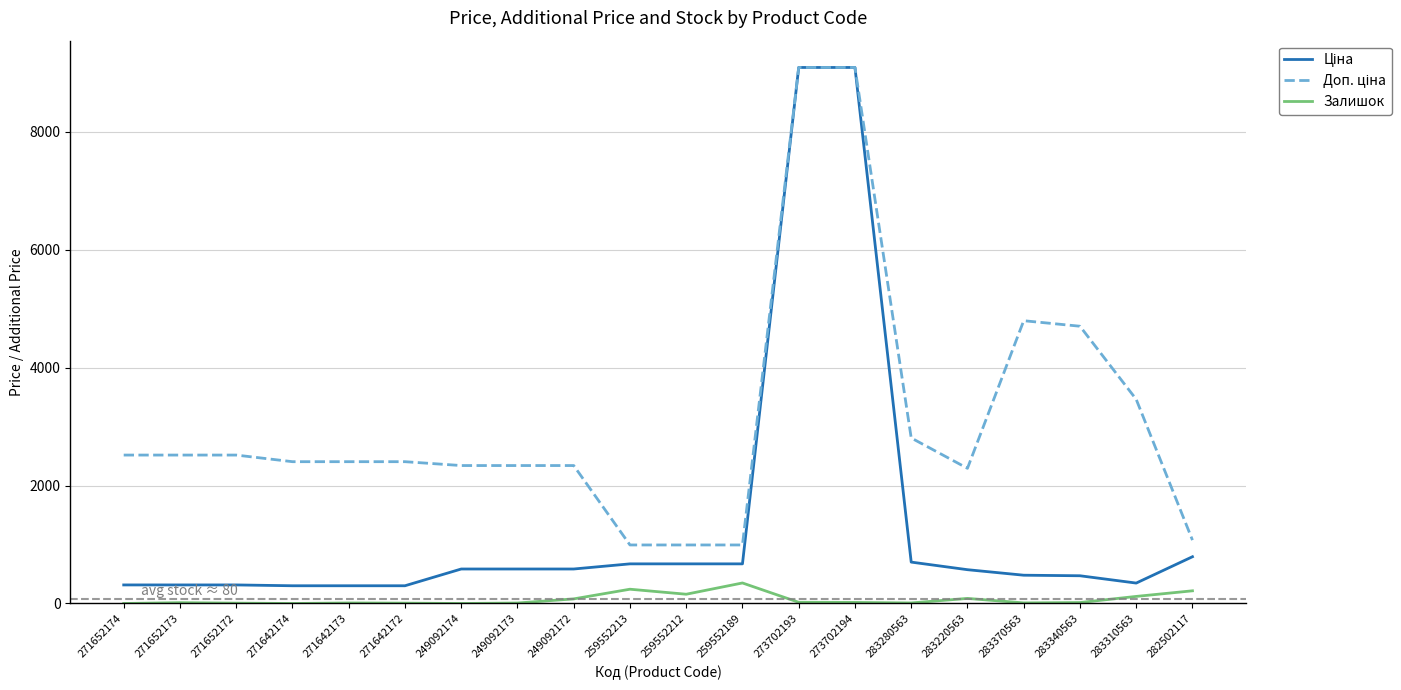

True or false: Залишок has more than 1 interior local peaks.

True